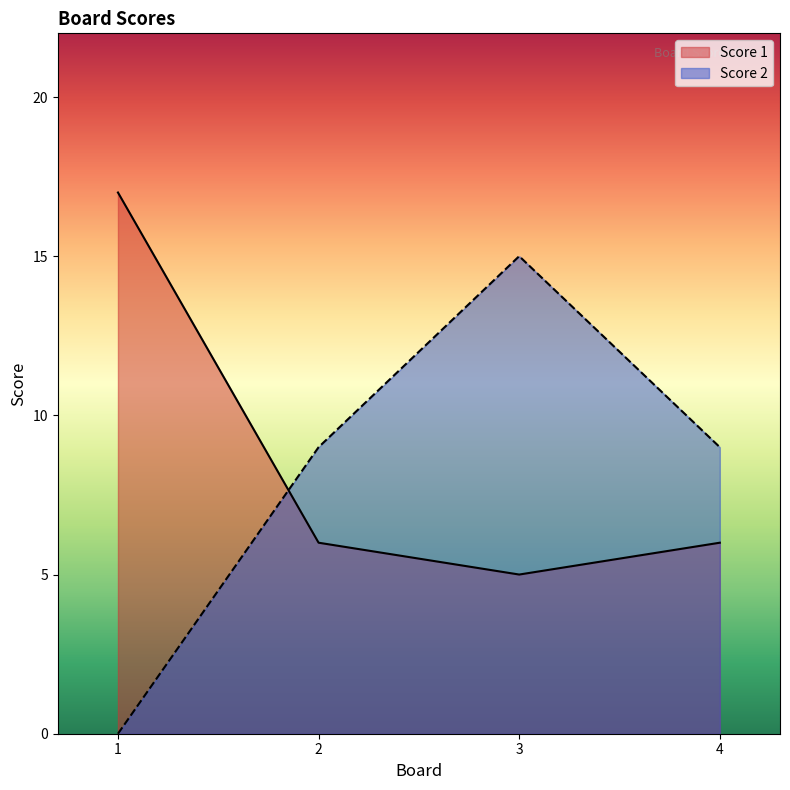

Where is the first local minimum for Score 1?

3